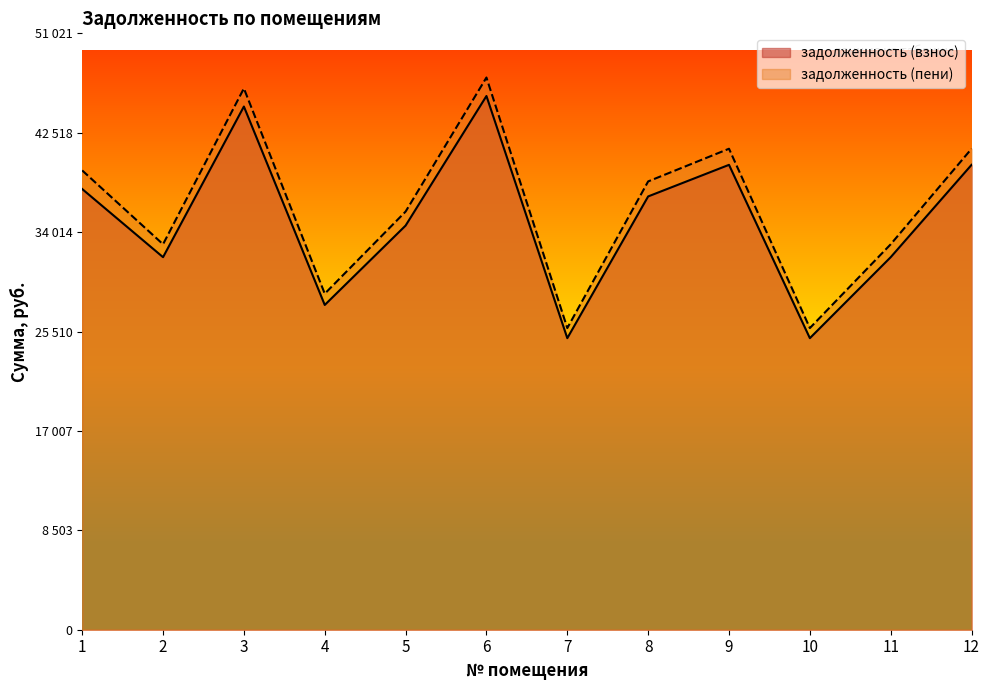

What is the value of the задолженность (взнос) point at the 11th from the left?

31872.5